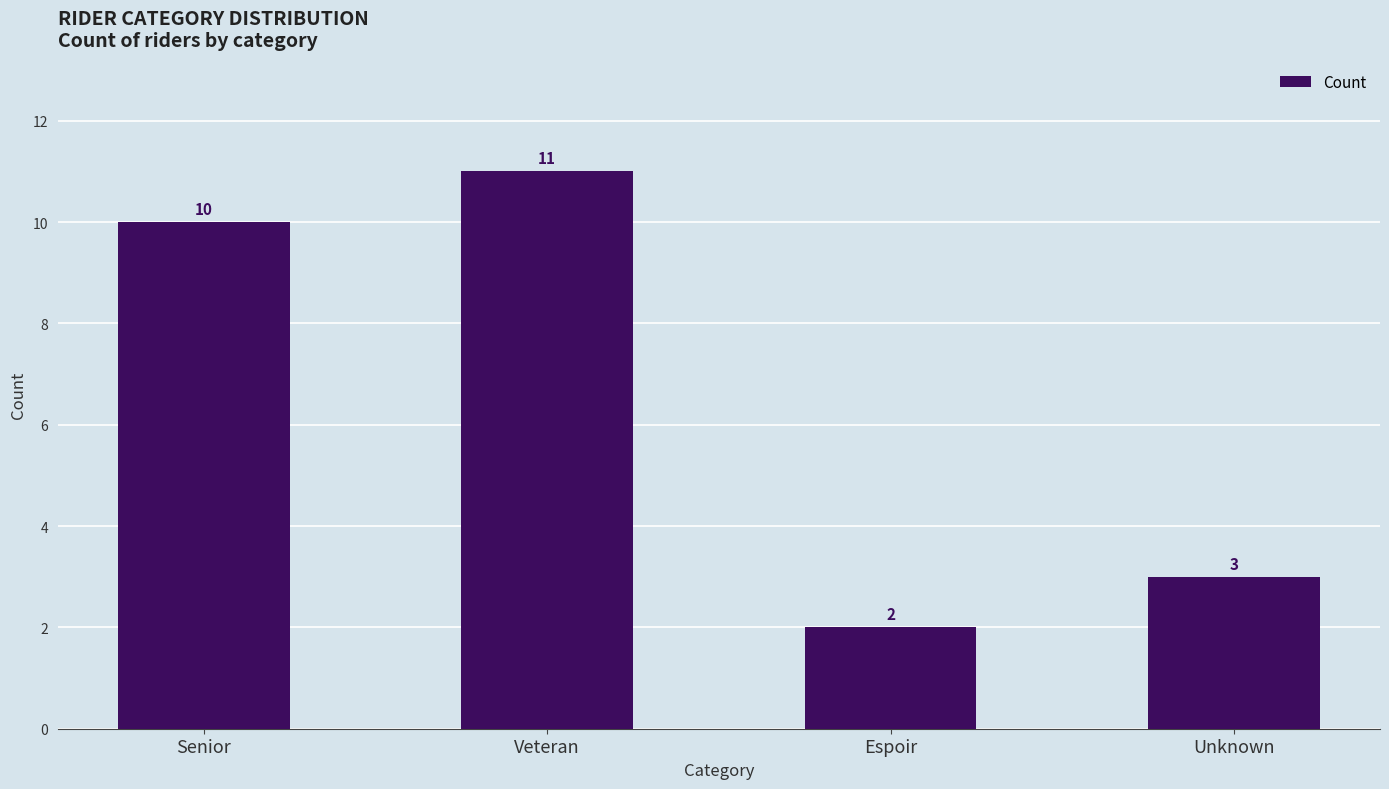

Count the number of categories in the chart.

4